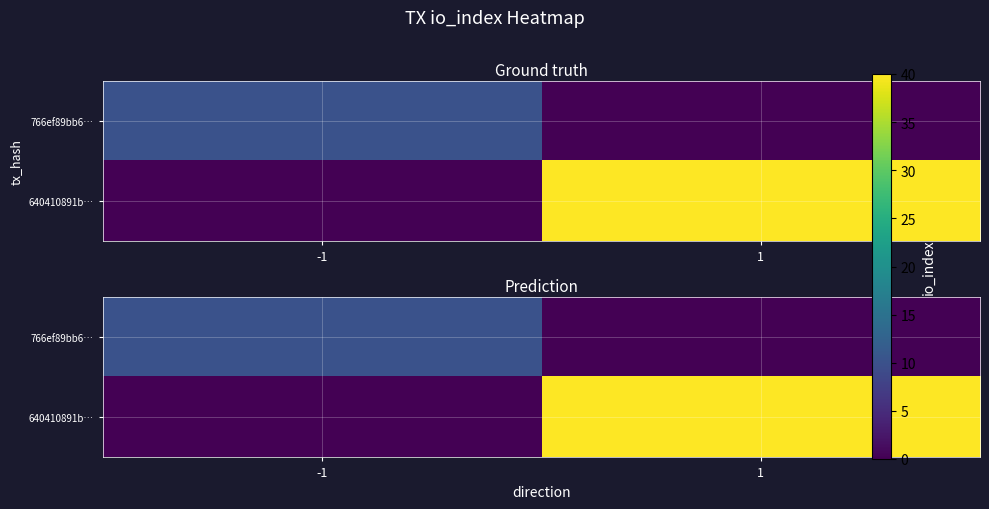

Rank the categories by 766ef89bb6… value from lowest to highest.

1, -1